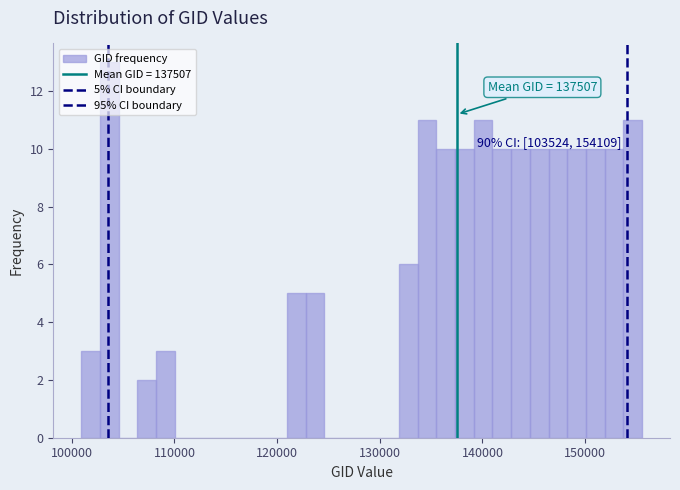

Around what value on the x-axis is the tallest bar? Give the approximate position of its centre, as read against the axis.

104000